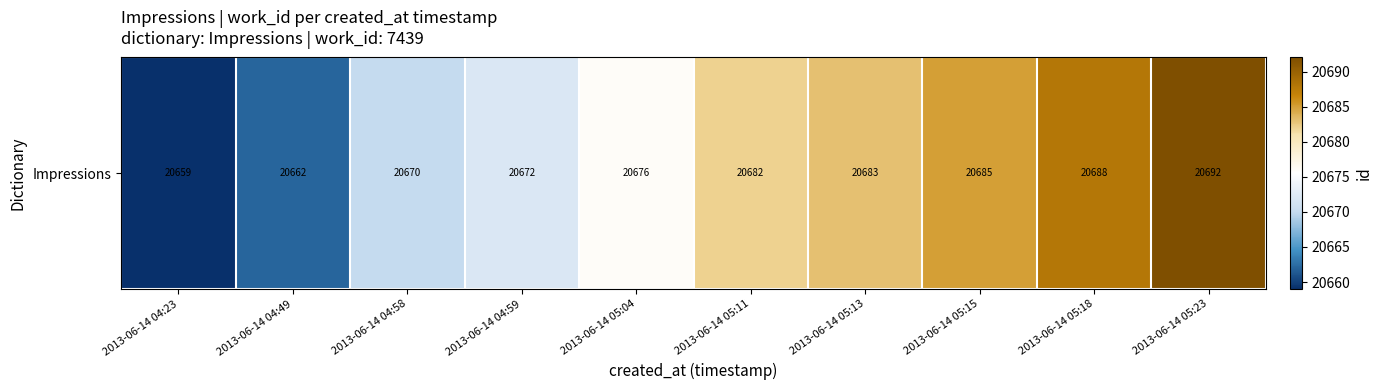

Rank the categories by value from lowest to highest.

2013-06-14 04:23, 2013-06-14 04:49, 2013-06-14 04:58, 2013-06-14 04:59, 2013-06-14 05:04, 2013-06-14 05:11, 2013-06-14 05:13, 2013-06-14 05:15, 2013-06-14 05:18, 2013-06-14 05:23